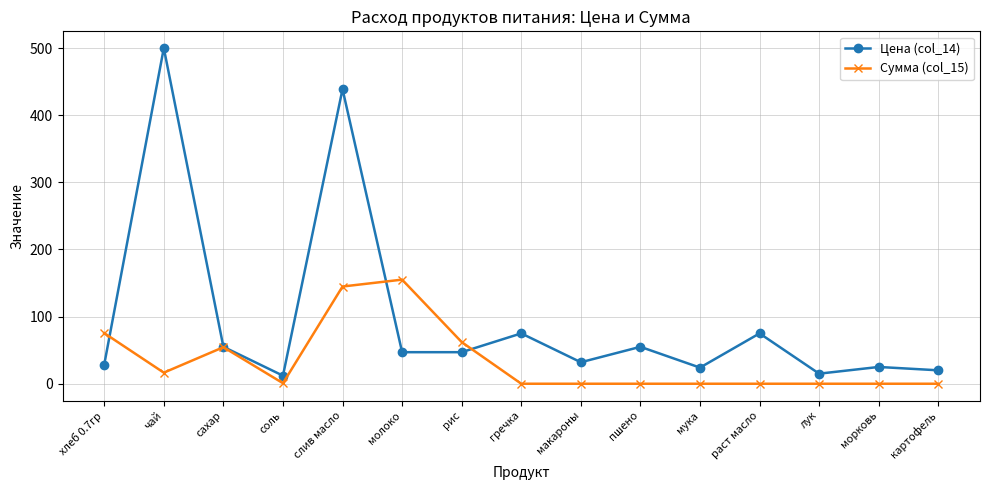

Rank the series by their maximum value, from lowest to highest.

Сумма (col_15), Цена (col_14)